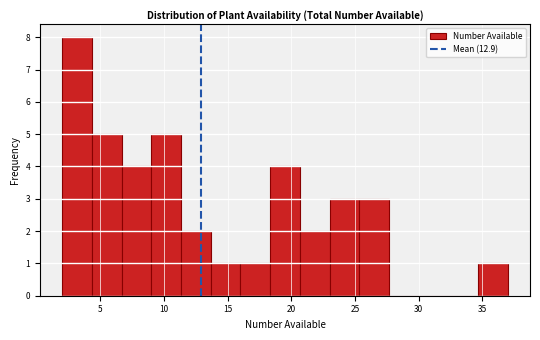

Reading left to right, transcribe this chart: for each bar, give the range it covers on the x-axis and its height. Neither the bar edges nor the heights are printed on the chart, so give them approximately, as read against the axes.

2.0 to 4.5: 8
4.5 to 6.5: 5
6.5 to 9.0: 4
9.0 to 11.5: 5
11.5 to 13.5: 2
13.5 to 16.0: 1
16.0 to 18.5: 1
18.5 to 20.5: 4
20.5 to 23.0: 2
23.0 to 25.5: 3
25.5 to 27.5: 3
27.5 to 30.0: 0
30.0 to 32.5: 0
32.5 to 34.5: 0
34.5 to 37.0: 1